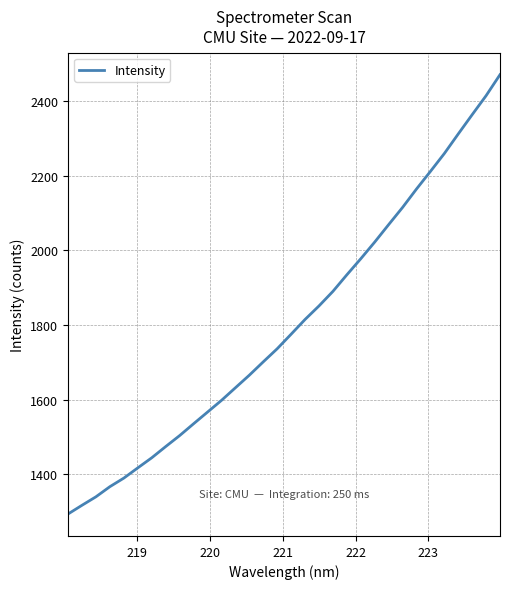

What is the minimum value shown in the chart?

1293.6